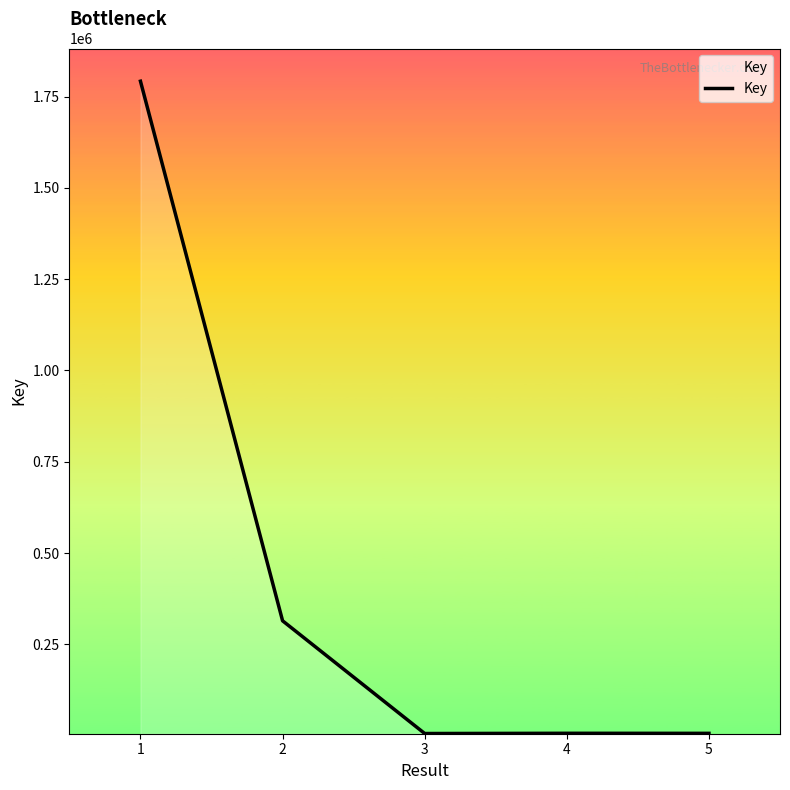

How many interior local valleys (lower than both neighbors) does the data have?

1